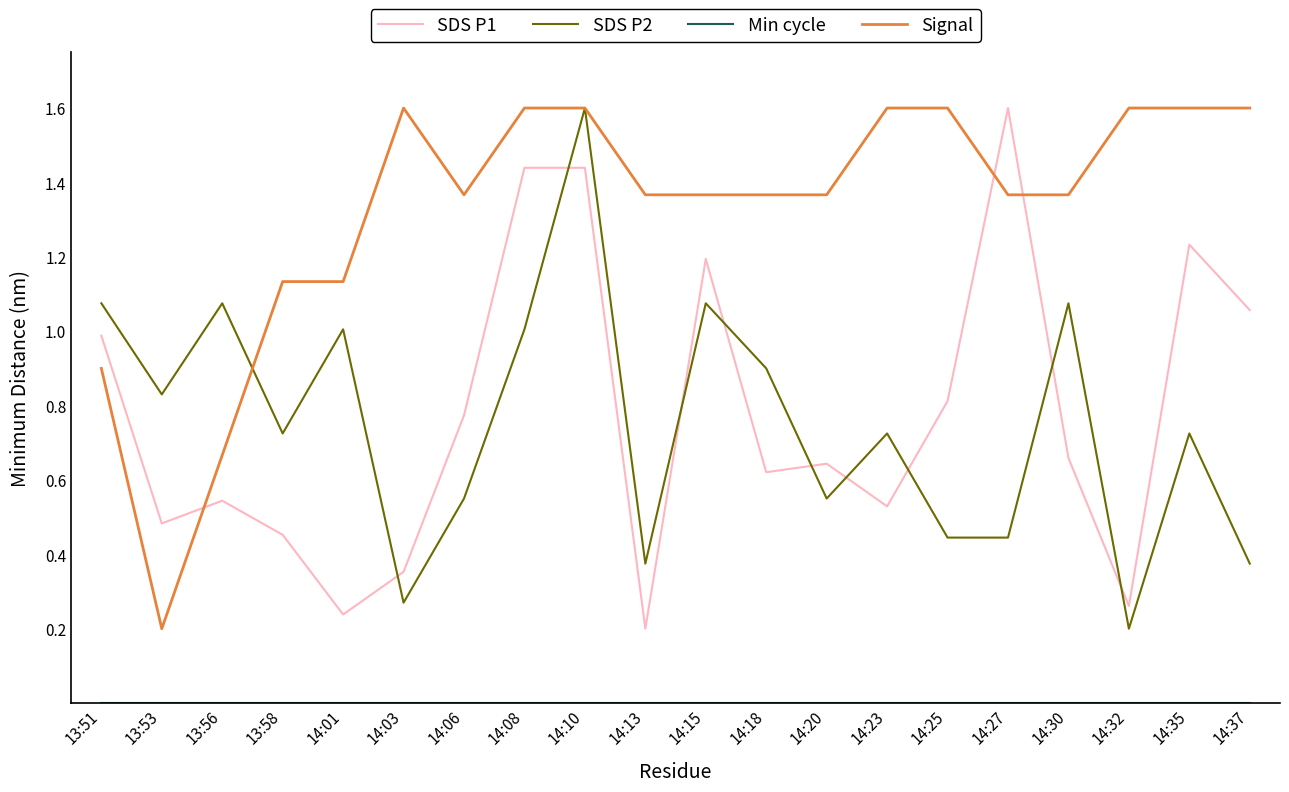

Between which two adjacent categories do SDS P1 and Signal first intersect?

13:53 and 13:56